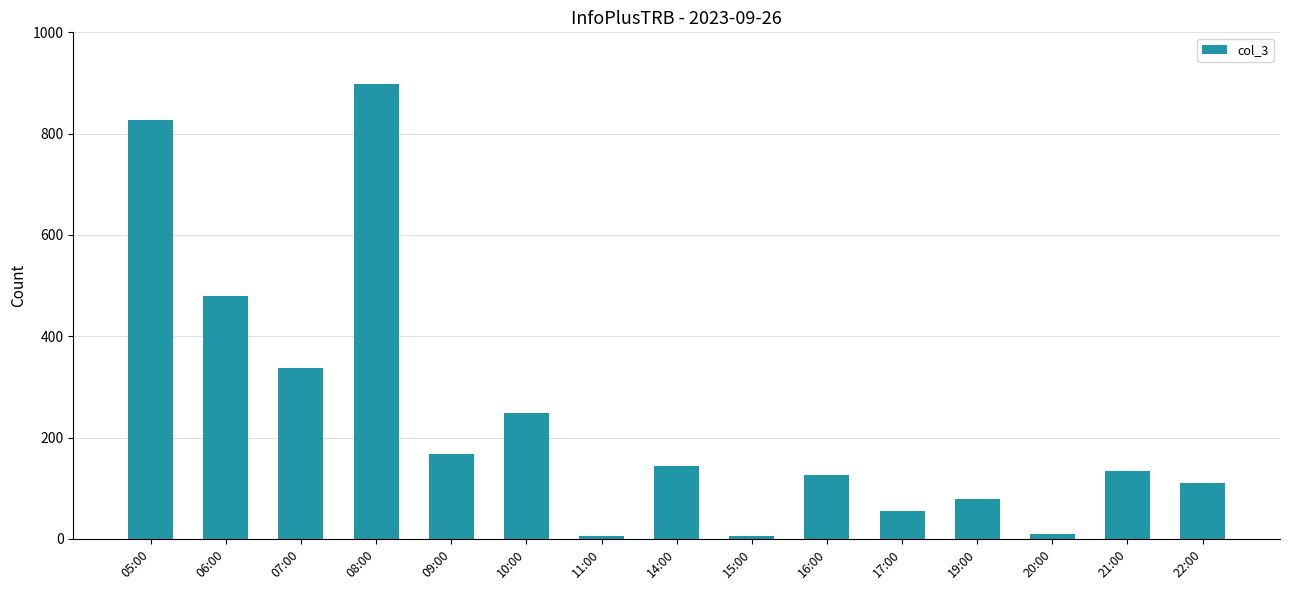

Does the chart contain any negative values?

No